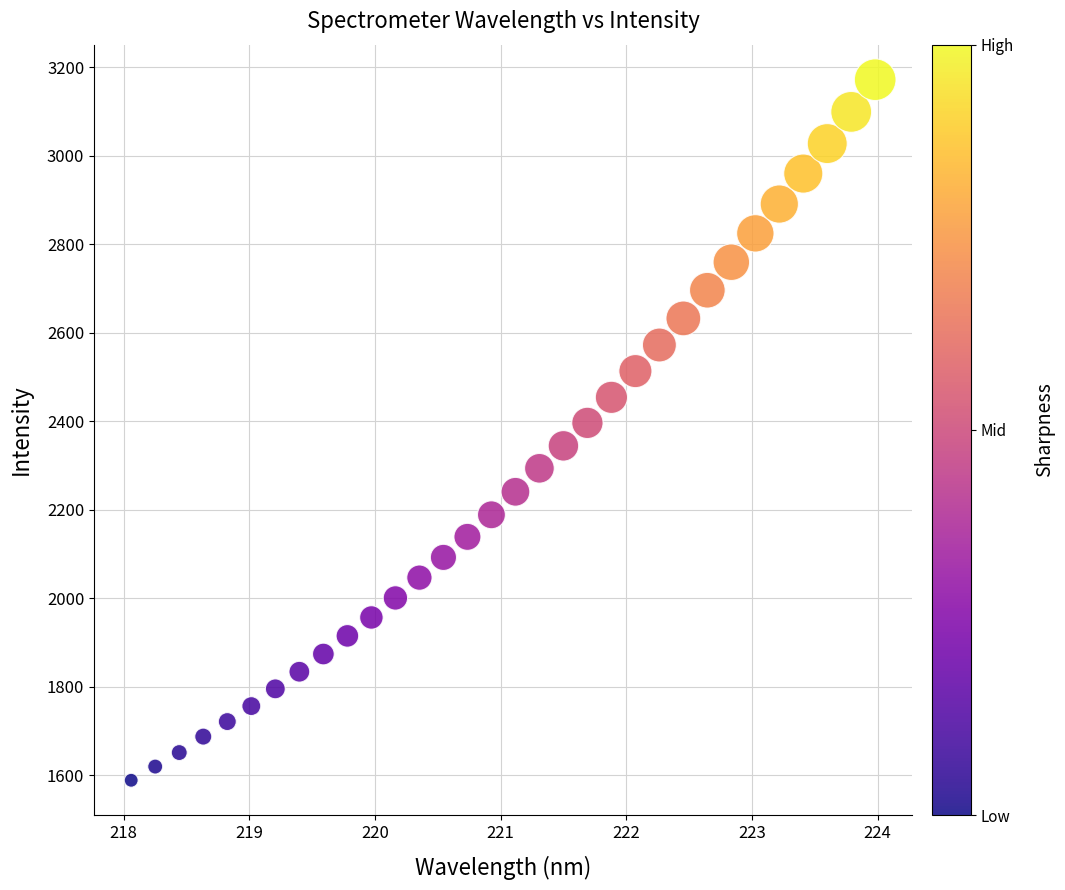

What is the range of Y values (max minus min)?

1583.0